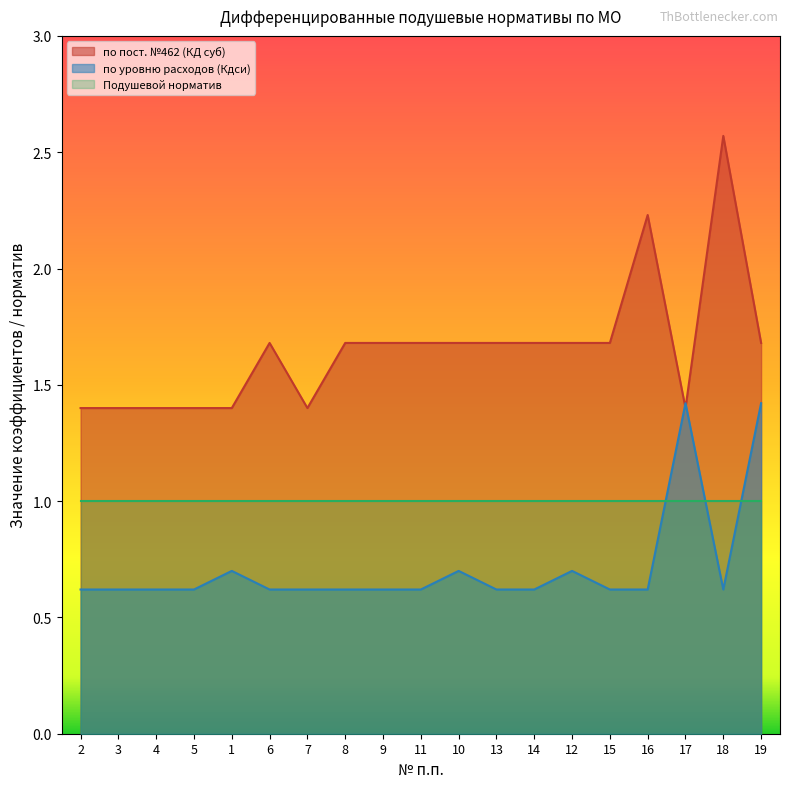

At which label is по пост. №462 (КД суб) closest to 1?

2